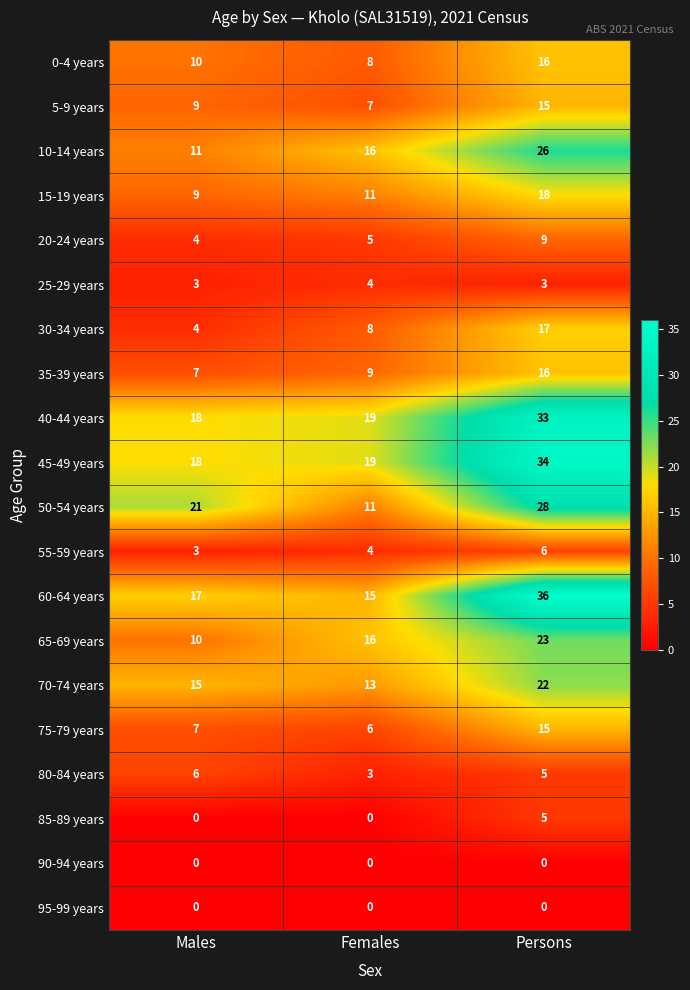

What is the total value across all series at Females?

174